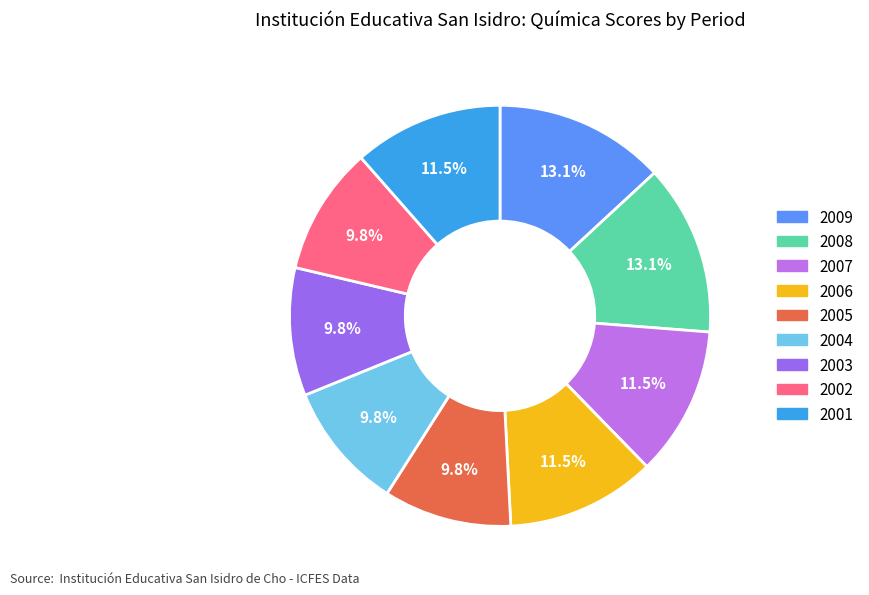

Count the number of slices in the pie.

9